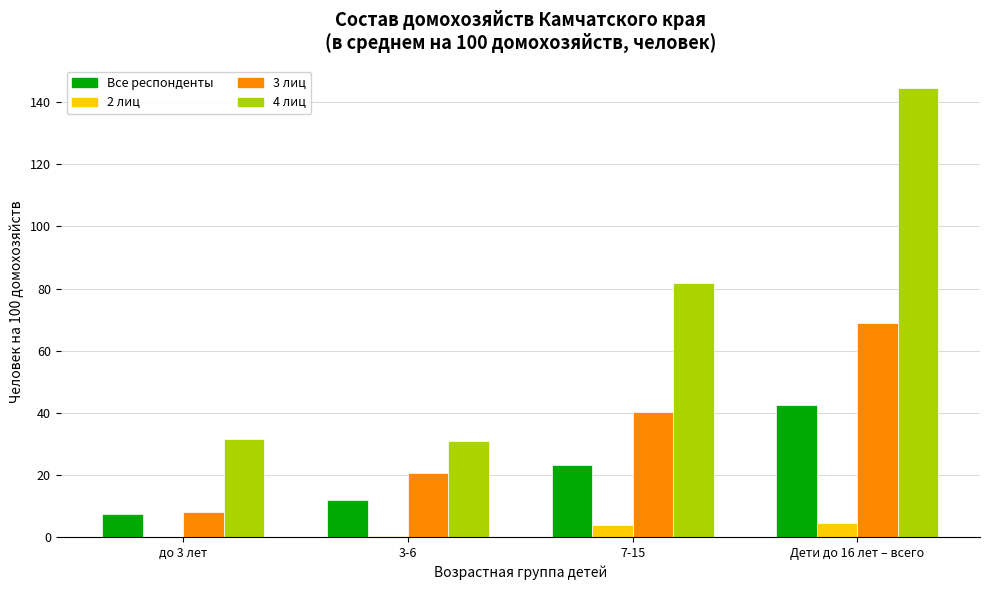

What is the spread (max minus min) of values at до 3 лет?

31.6